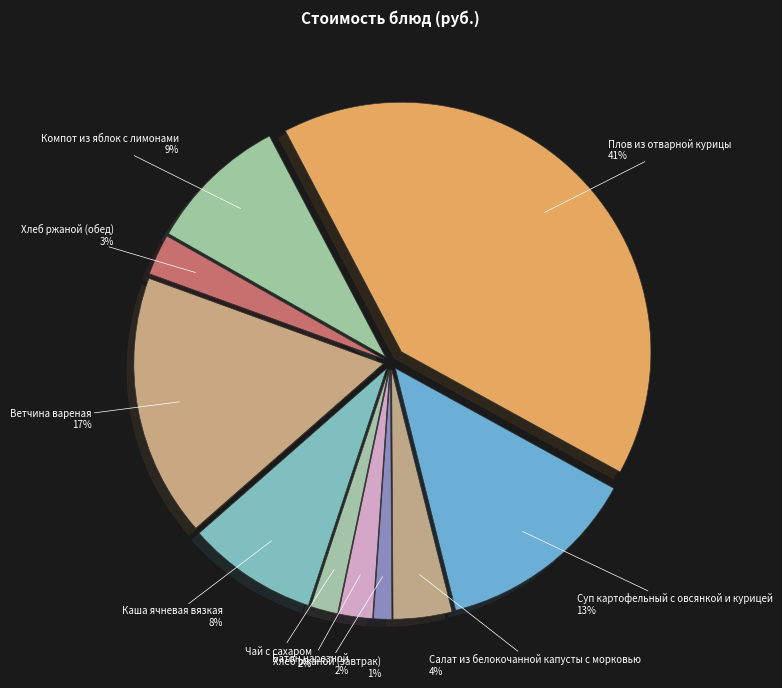

Which category has the smallest portion of the pie?

Хлеб ржаной (завтрак)